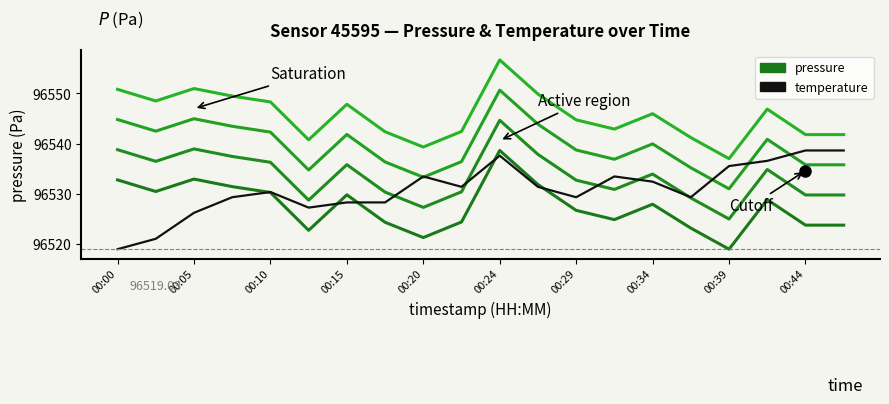

The pressure_curve_2 series shows 50478.5 at 00:05. True or false?

False